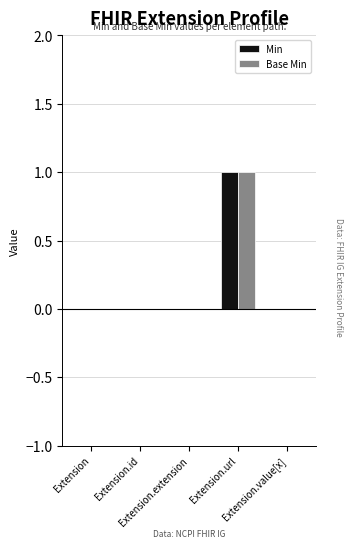

Are the bars horizontal?

No